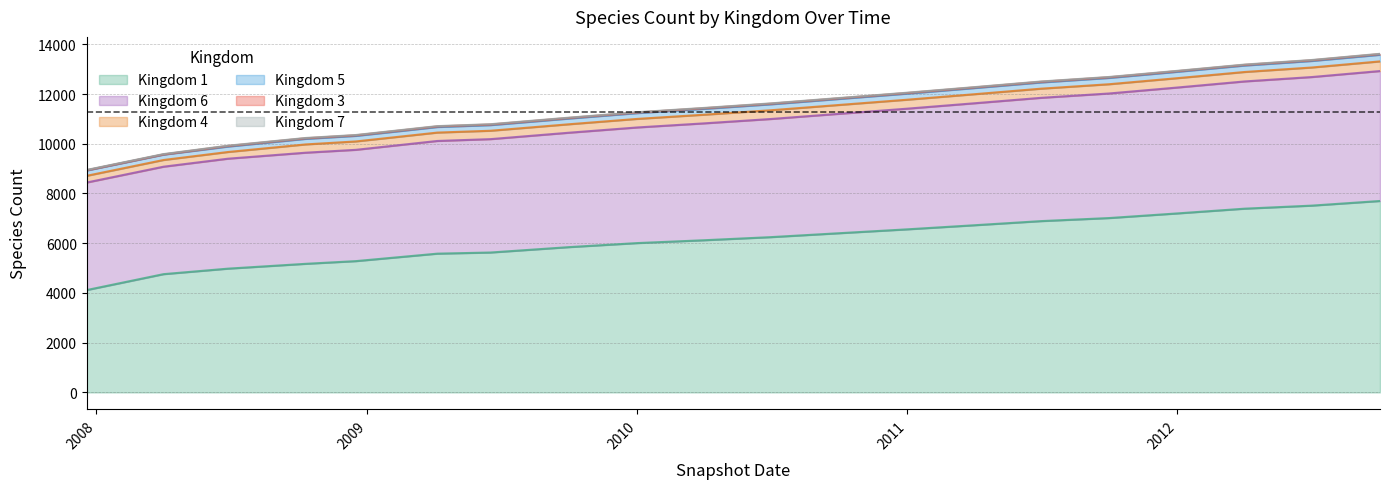

What is the smallest value displayed?

4115